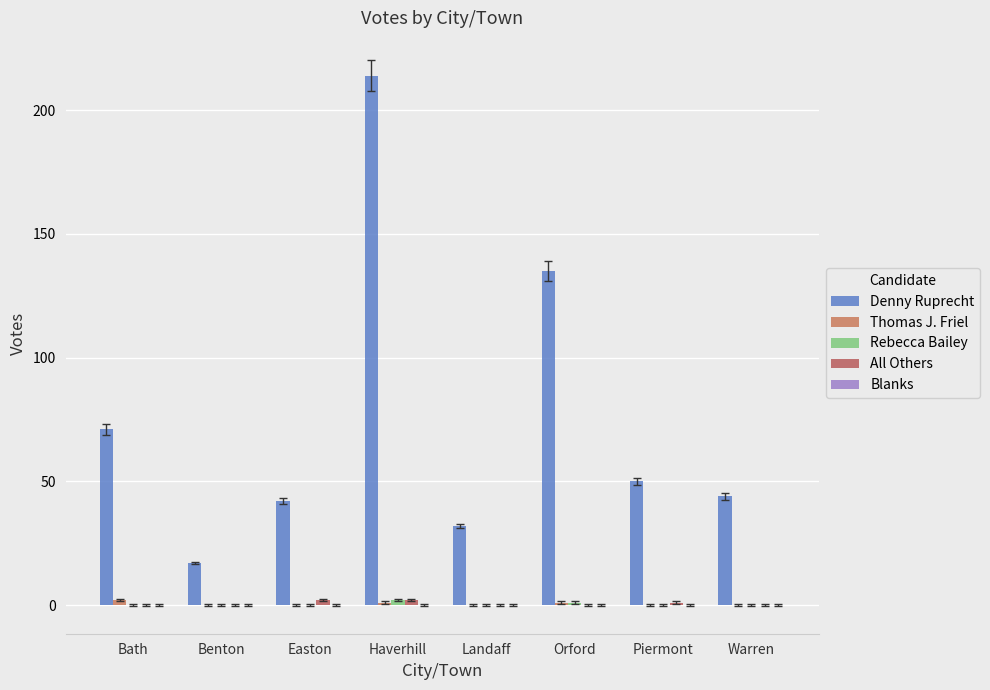

Which has a higher value, Landaff or Warren?

Warren